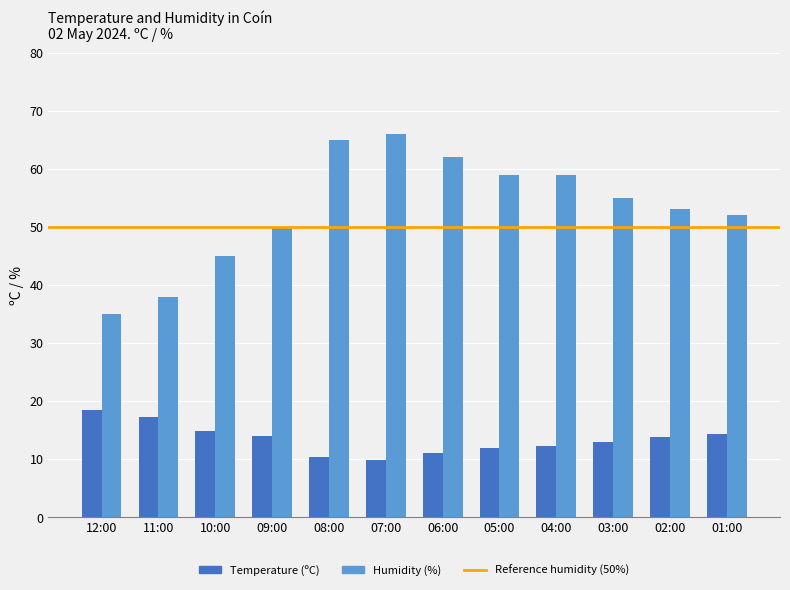

Is the value of Humidity (%) at 02:00 greater than the value of Temperature (ºC) at 12:00?

Yes